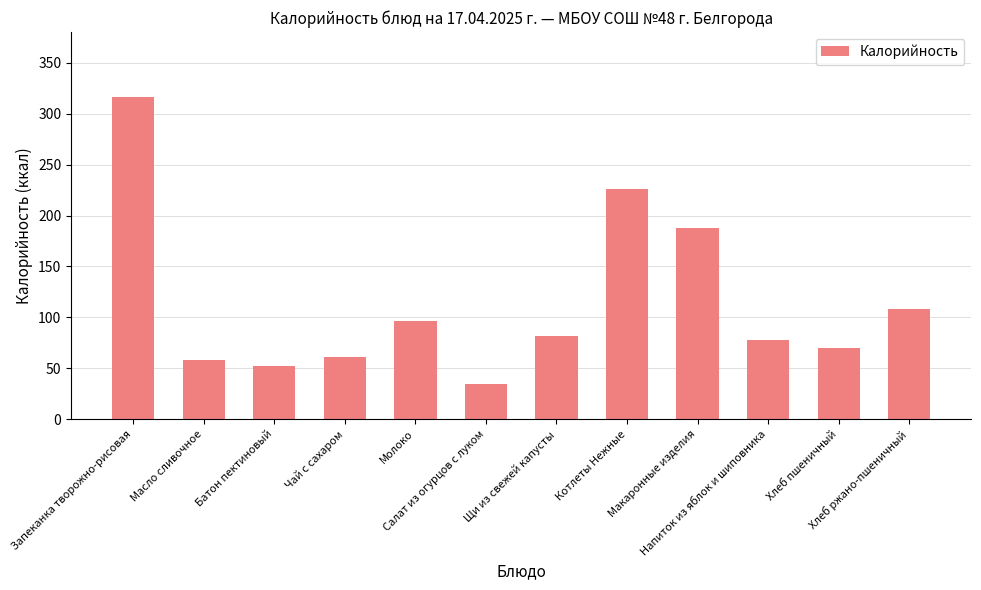

What is the label of the 5th bar from the left?

Молоко